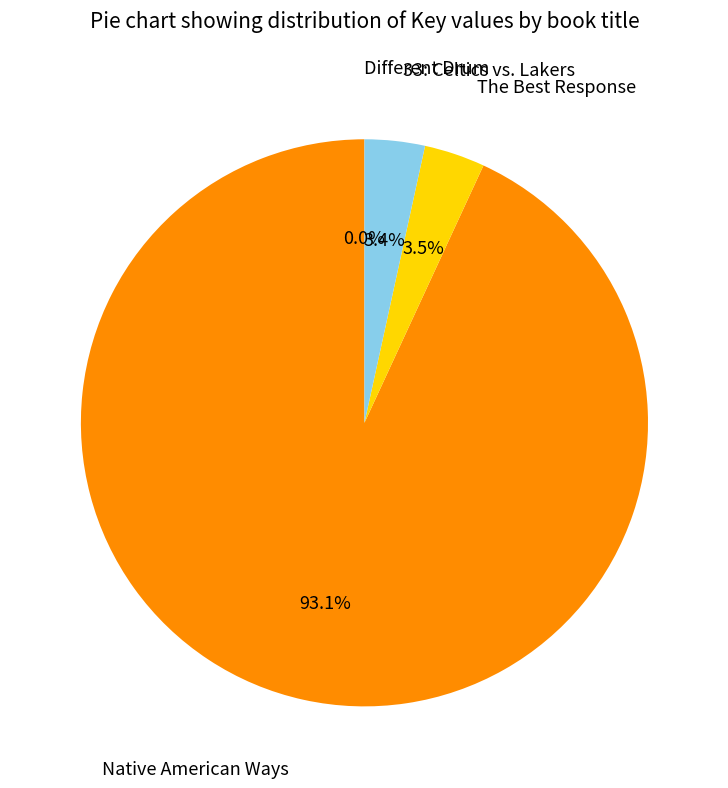

Does any single category account for the majority?

Yes